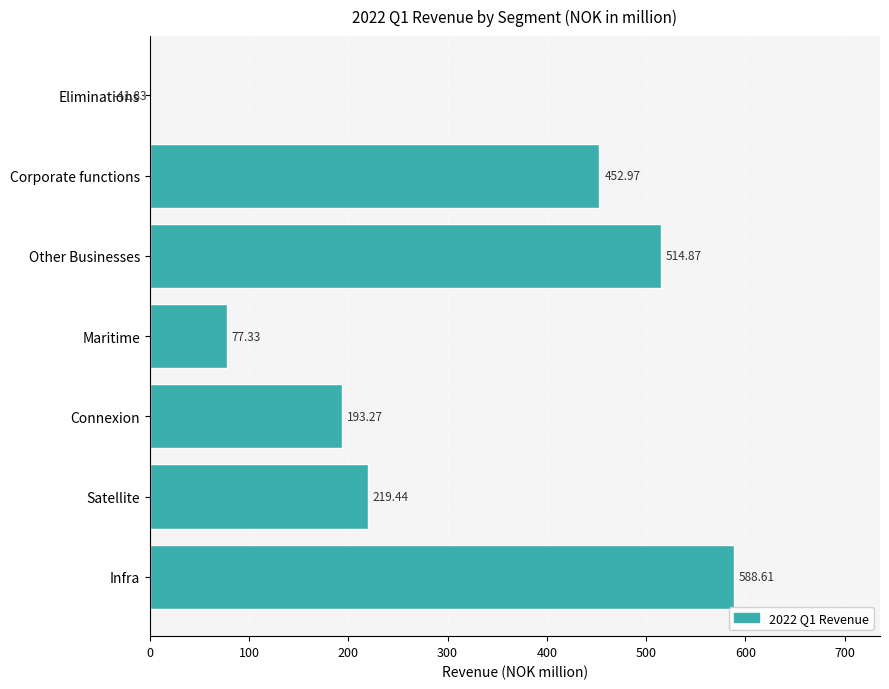

Count the number of categories in the chart.

7